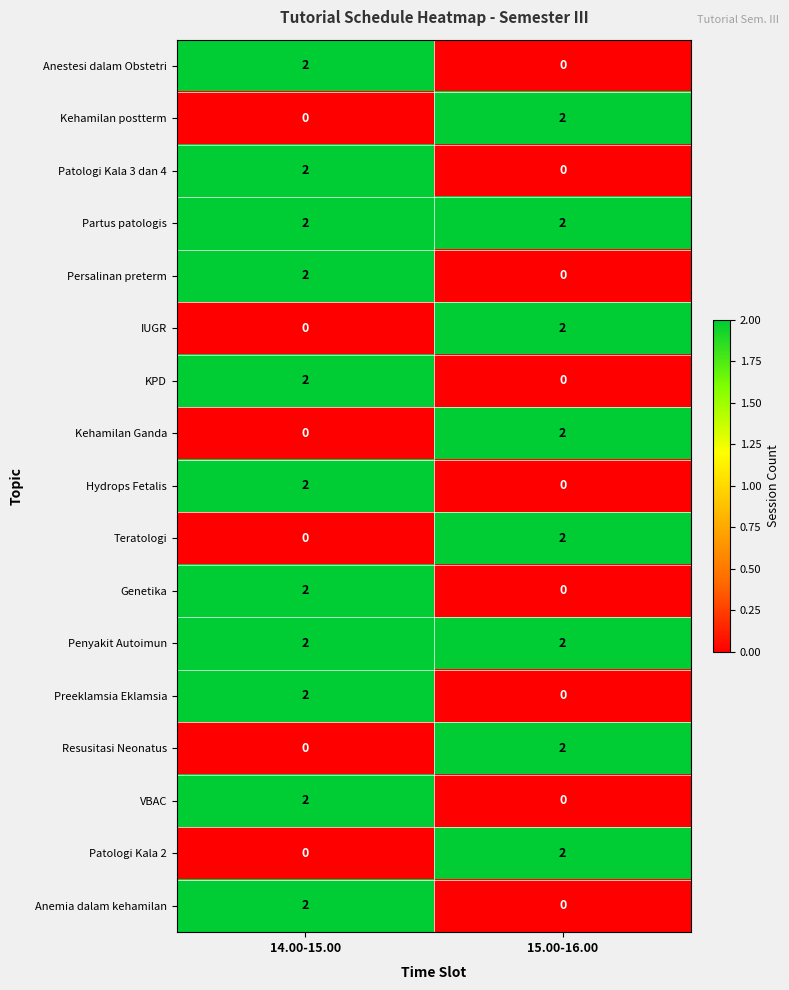

The Genetika series shows 0 at 15.00-16.00. True or false?

True